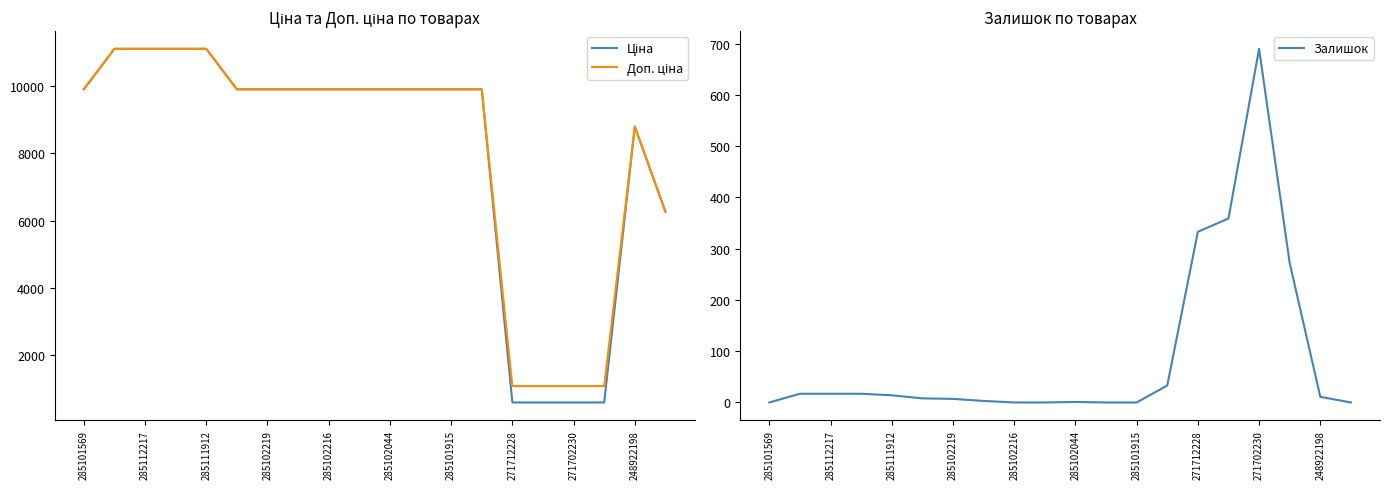

What is the highest value of the Залишок series?

690